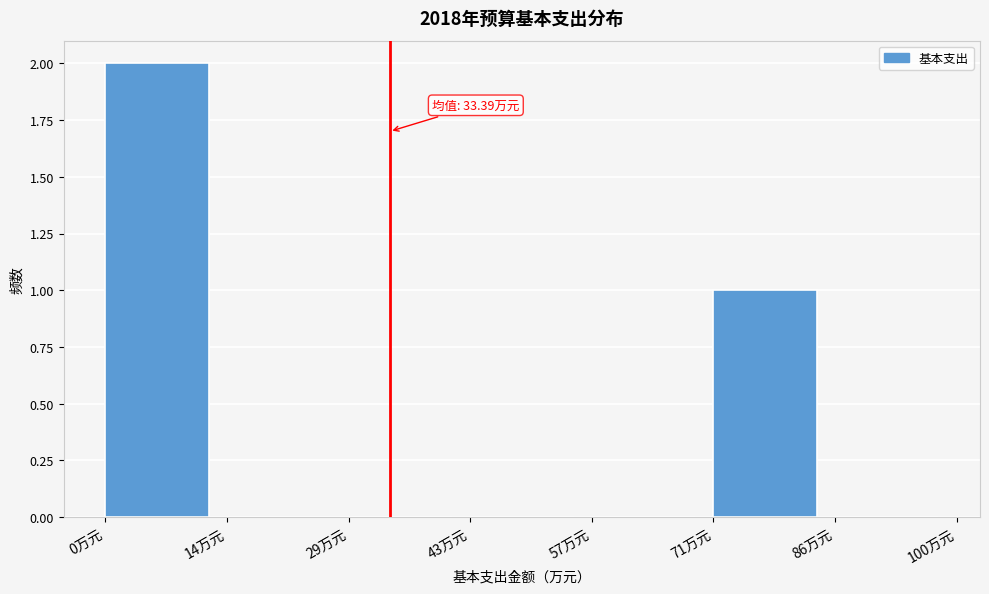

Which range on the x-axis has the tallest bar?

0 to 14